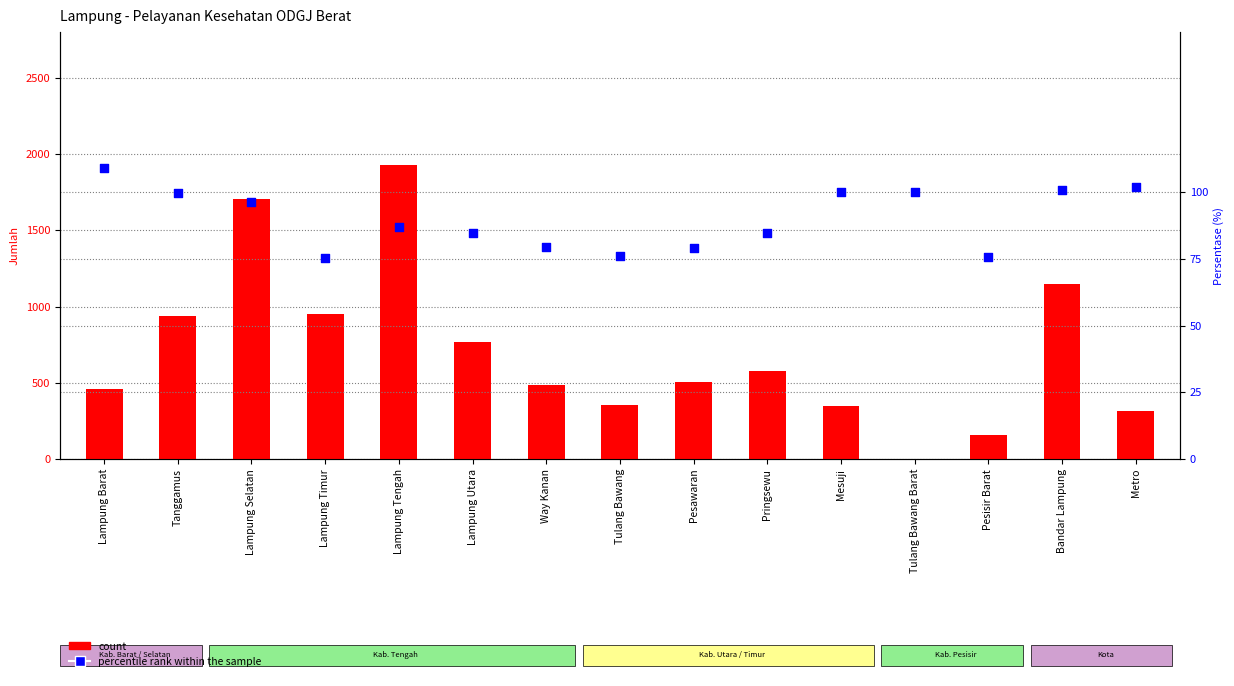

What is the total value across all series at Way Kanan?

563.4